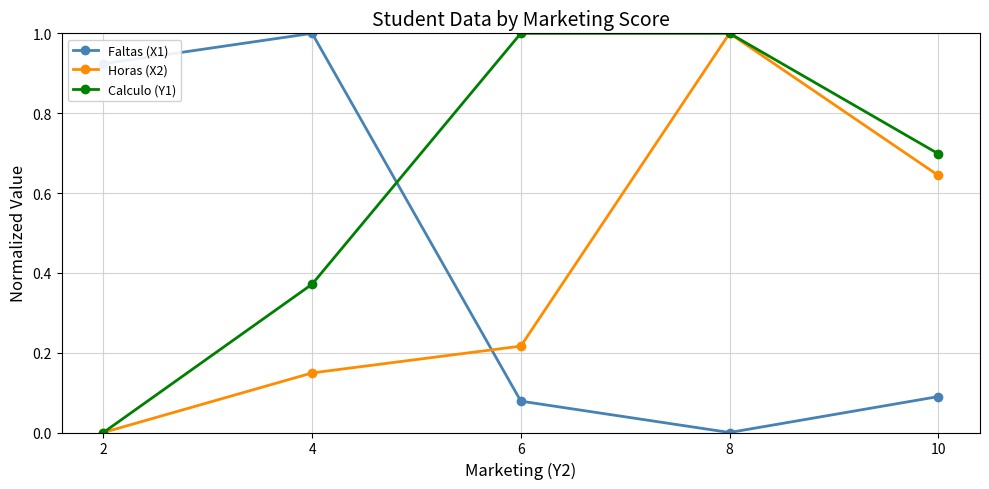

At 4, list the series in order from smallest to largest.

Horas (X2), Calculo (Y1), Faltas (X1)